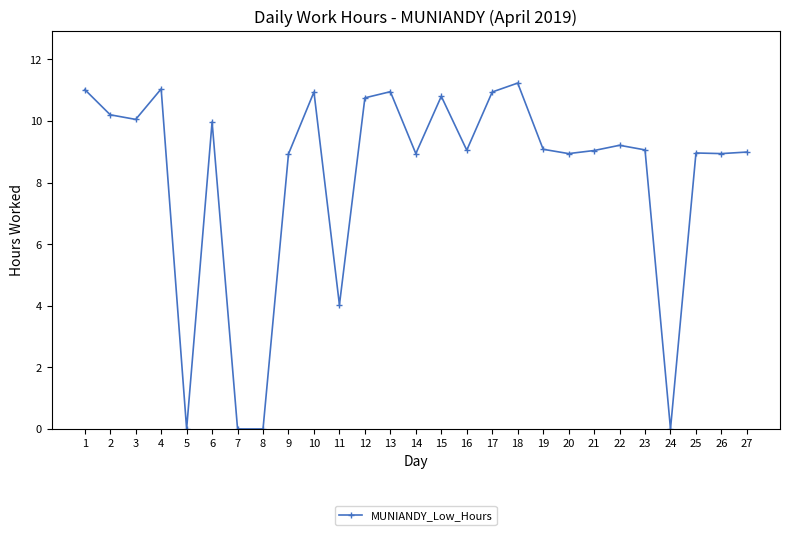

What is the approximate value at 6?

10.0